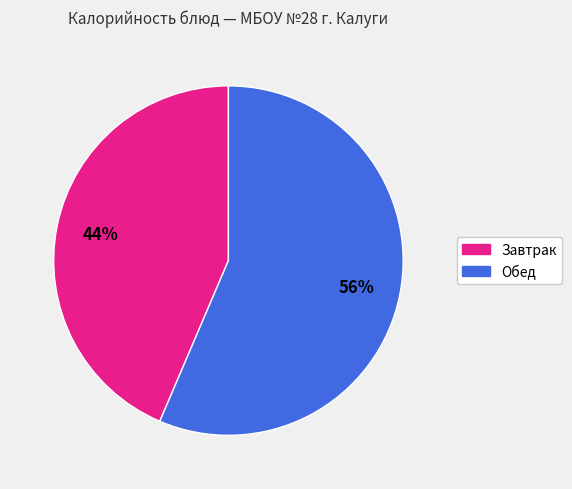

How many segments does this pie chart have?

2